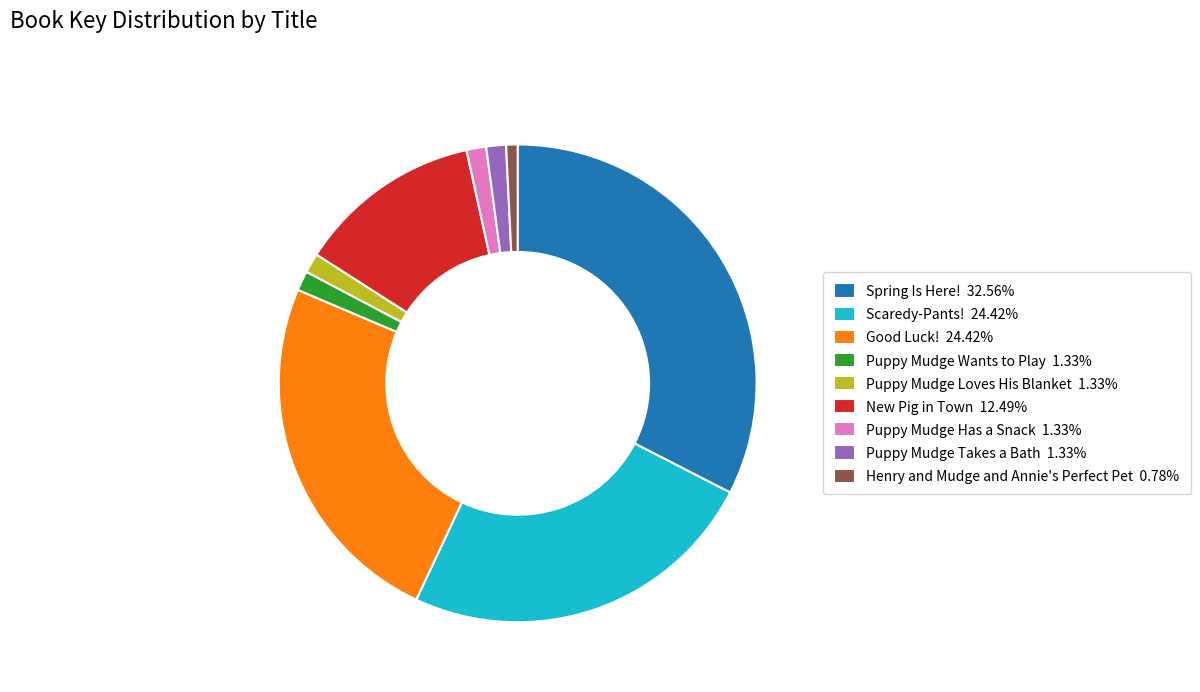

Which category has the biggest portion of the pie?

Spring Is Here!